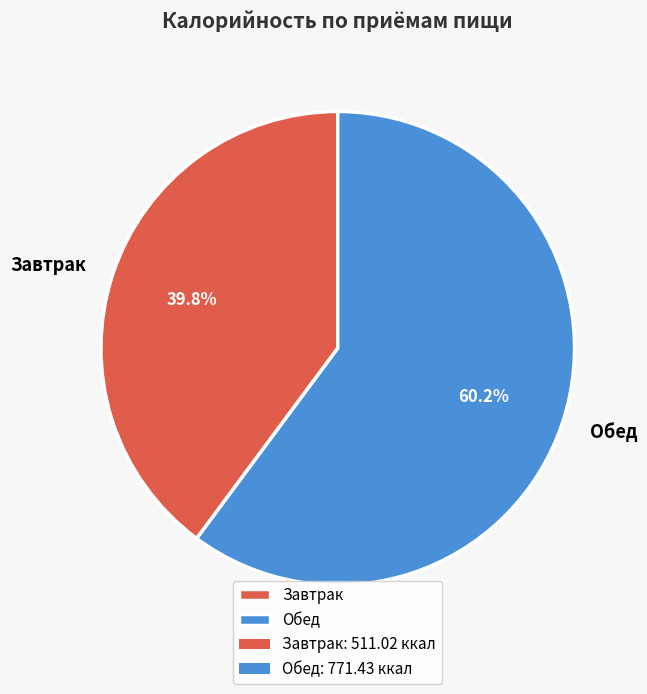

Between Завтрак and Обед, which is larger?

Обед